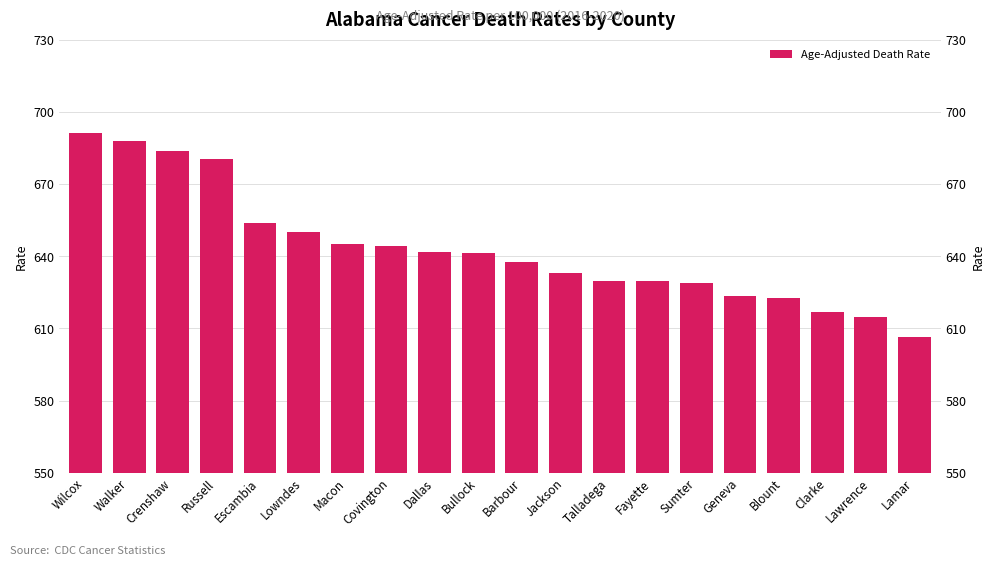

At which category does the chart reach its peak across all series?

Wilcox